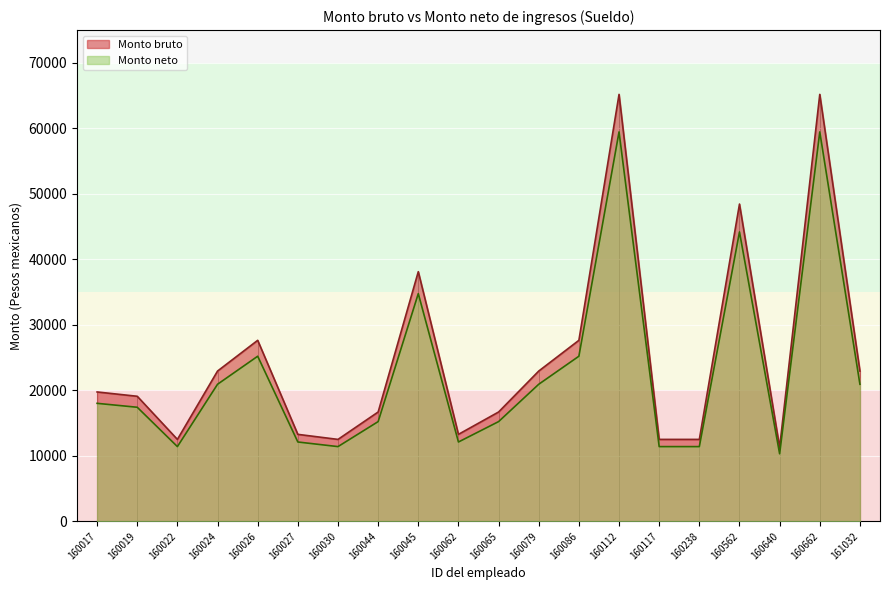

Is it true that Monto neto equals 28480.3 at 160562?

False